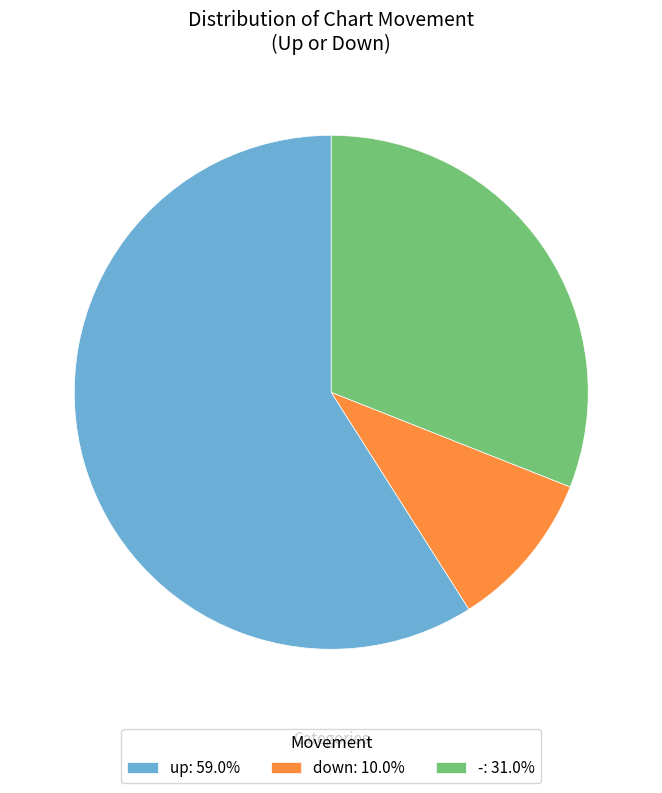

Between down and up, which is larger?

up